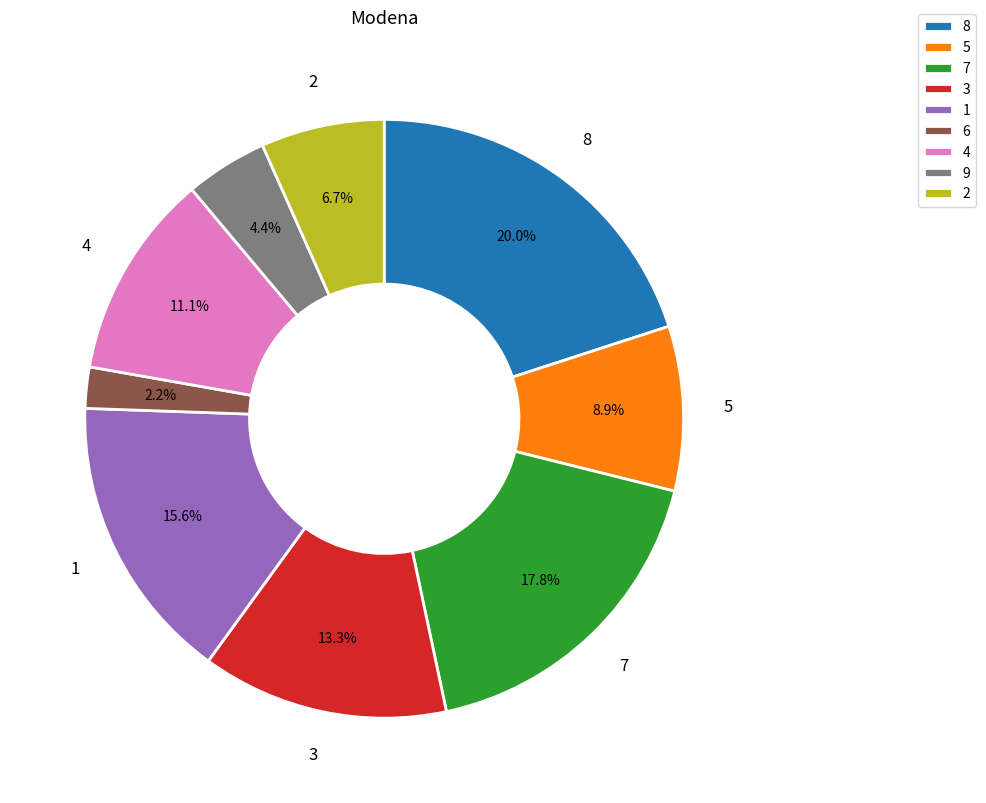

Which slice is the largest?

8